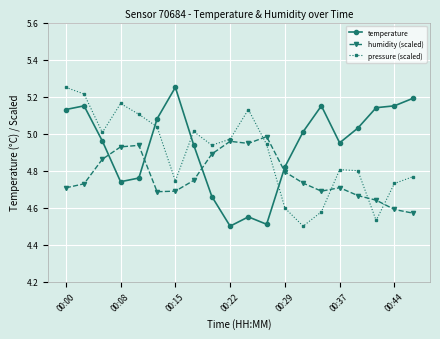

True or false: temperature and pressure (scaled) cross at least once.

True